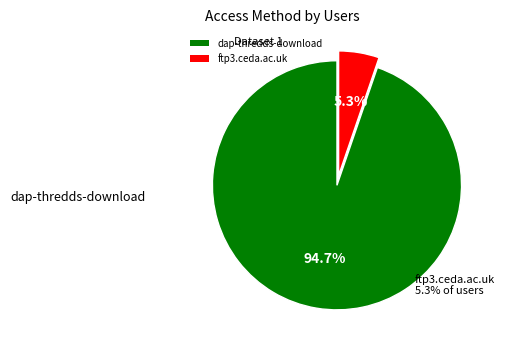

What is the ratio of the value at ftp3.ceda.ac.uk to the value at dap-thredds-download?

0.1